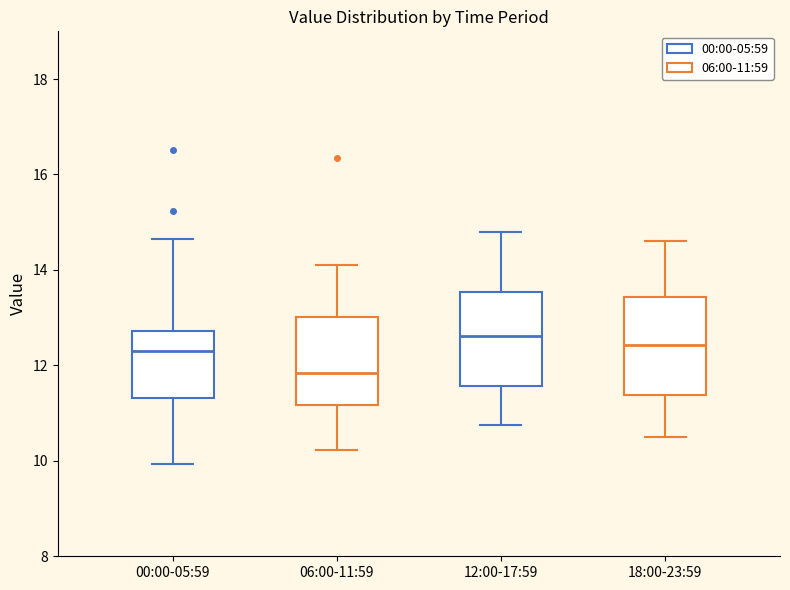

Reading left to right, transcribe this box plot: for each box, give where its median line is, the range the box spans, and where its two whiskers end, as read against the y-axis. The values are not printed on the chart, so give them approximately, as read against the axis.

00:00-05:59: median 12.4, box 11.4 to 12.8, whiskers 10.0 to 14.6
06:00-11:59: median 11.8, box 11.2 to 13.0, whiskers 10.2 to 14.2
12:00-17:59: median 12.6, box 11.6 to 13.6, whiskers 10.8 to 14.8
18:00-23:59: median 12.4, box 11.4 to 13.4, whiskers 10.6 to 14.6